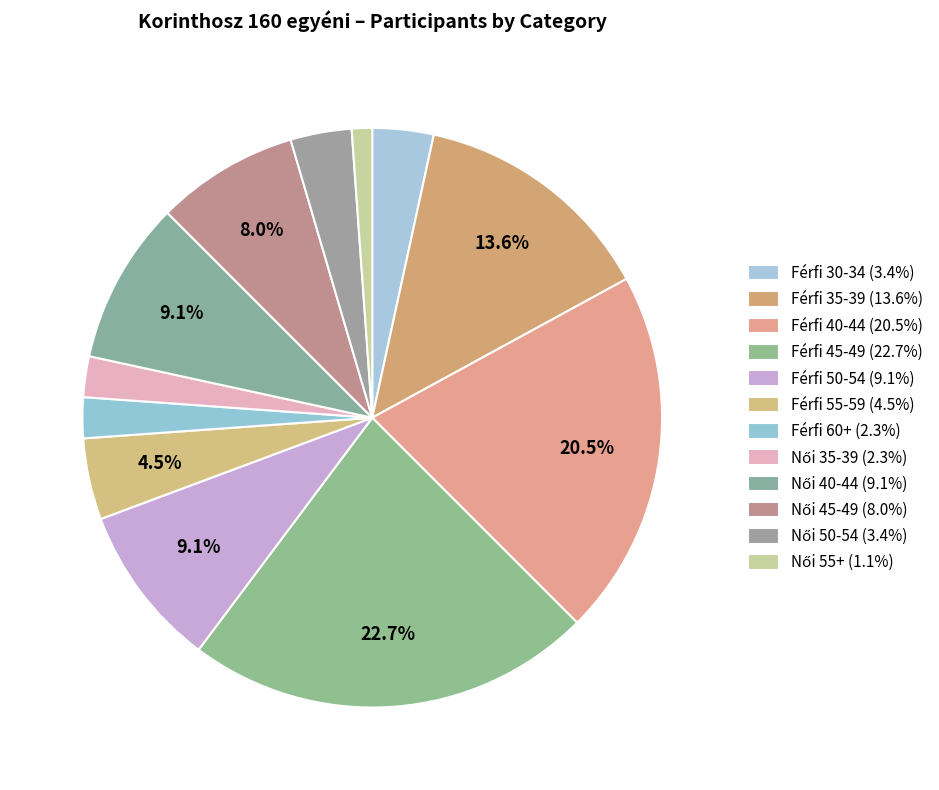

To the nearest percent, what percentage of the pie is Férfi 35-39?

14%